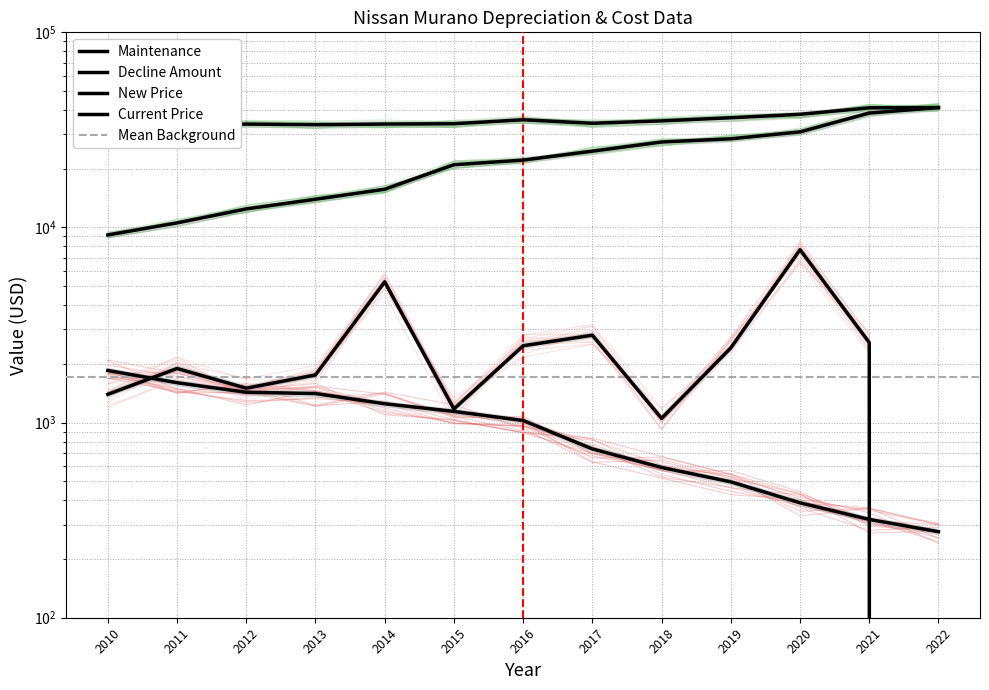

What are all the series names shown in the legend?

Maintenance, Decline Amount, New Price, Current Price